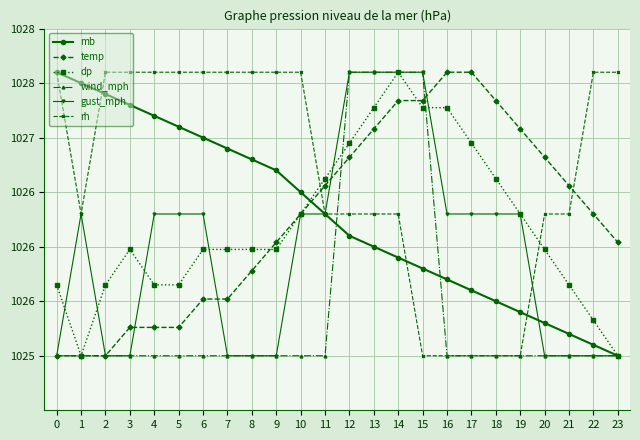

What is the highest value of the wind_mph series?

1027.6